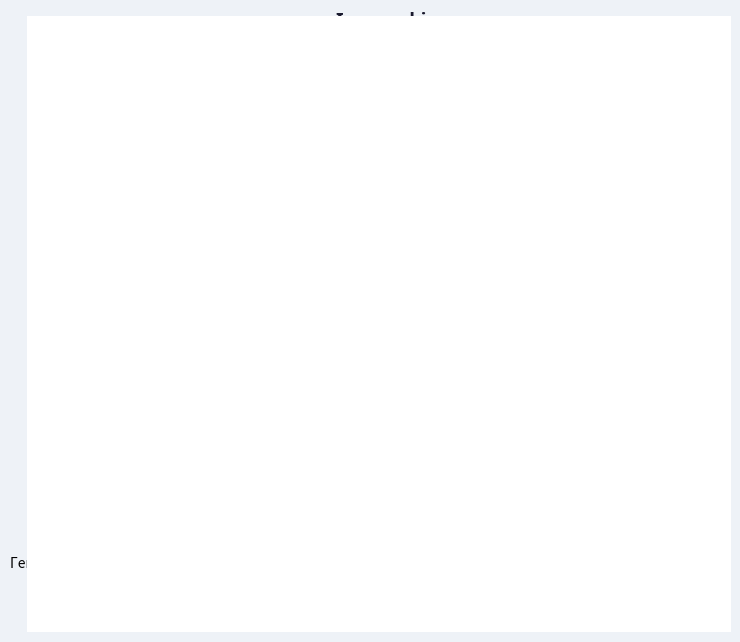

What is the greatest value displayed?

8